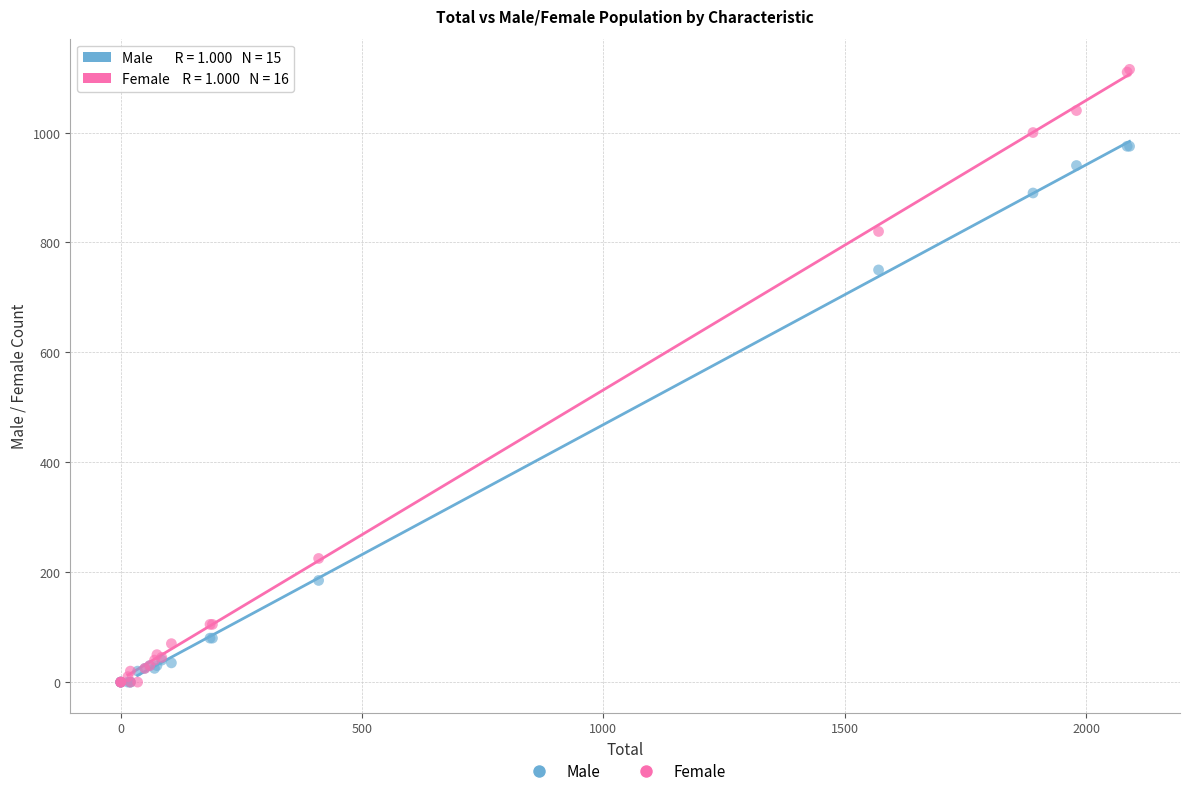

Which series has the widest spread of Y values?

Female